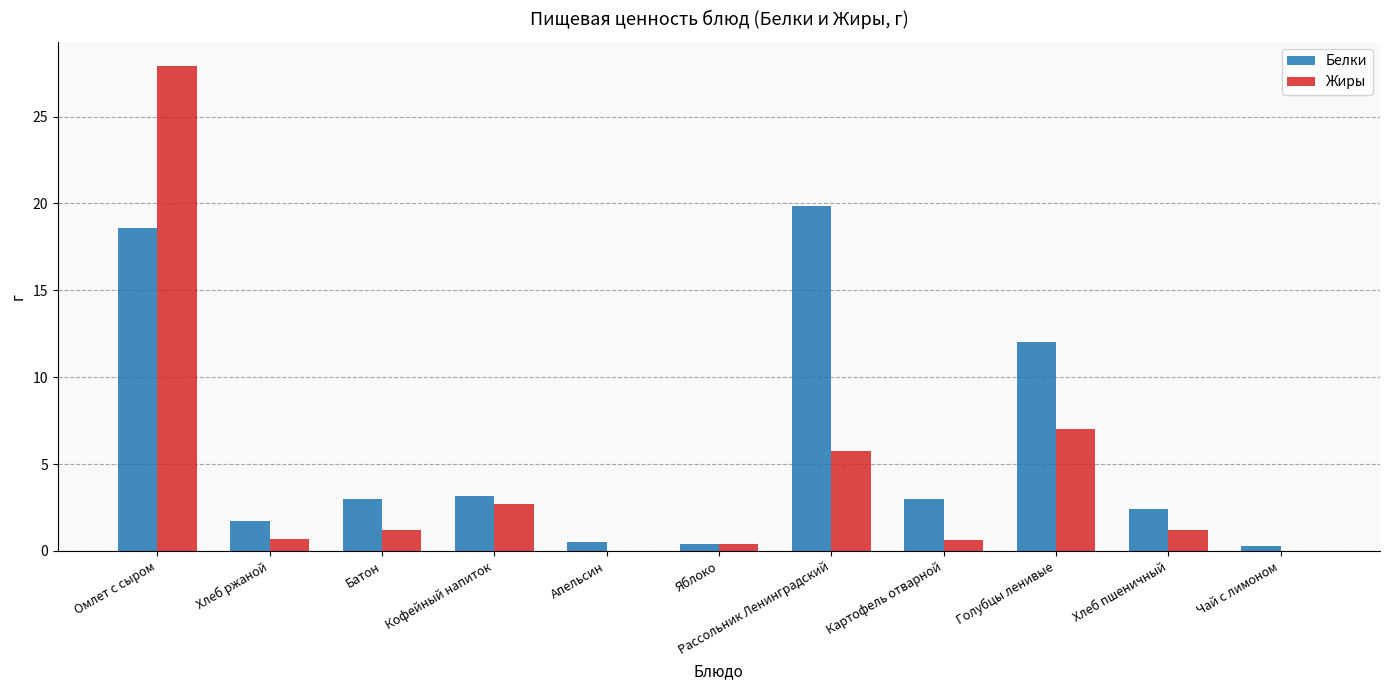

Which series has the widest spread of values?

Жиры